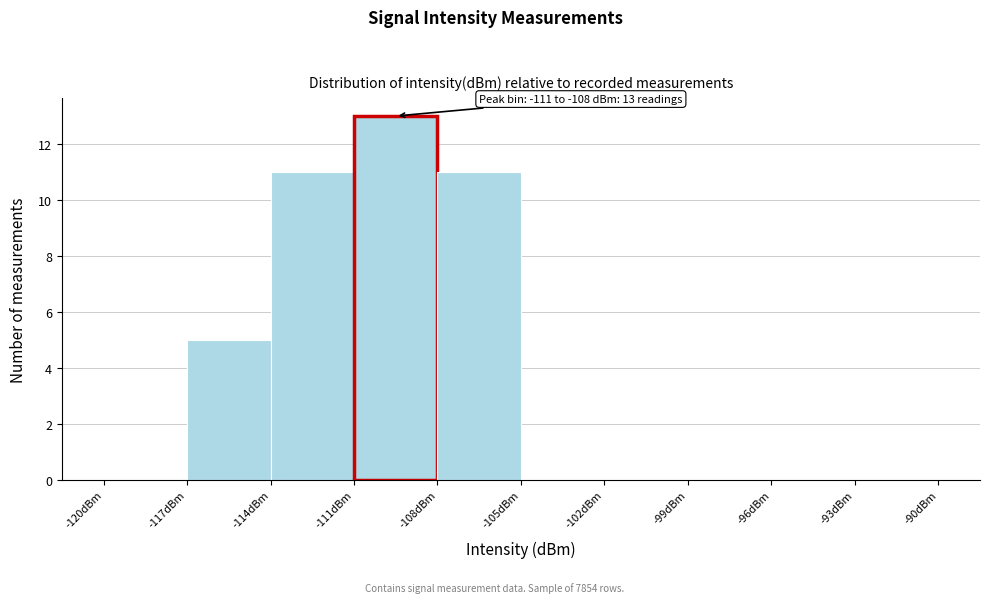

Over which range of the x-axis is the bar tallest?

-111 to -108